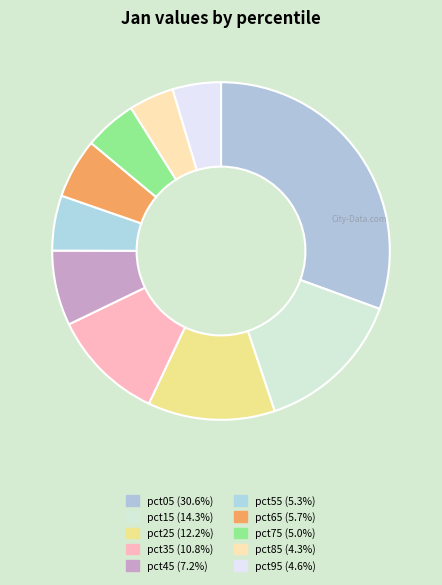

Count the number of slices in the pie.

10